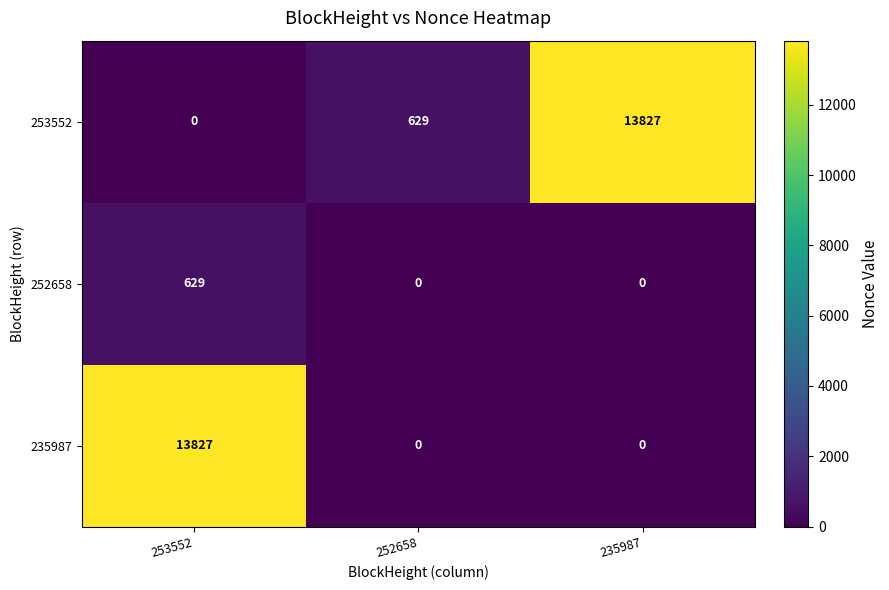

At which category is the sum across all series the highest?

253552